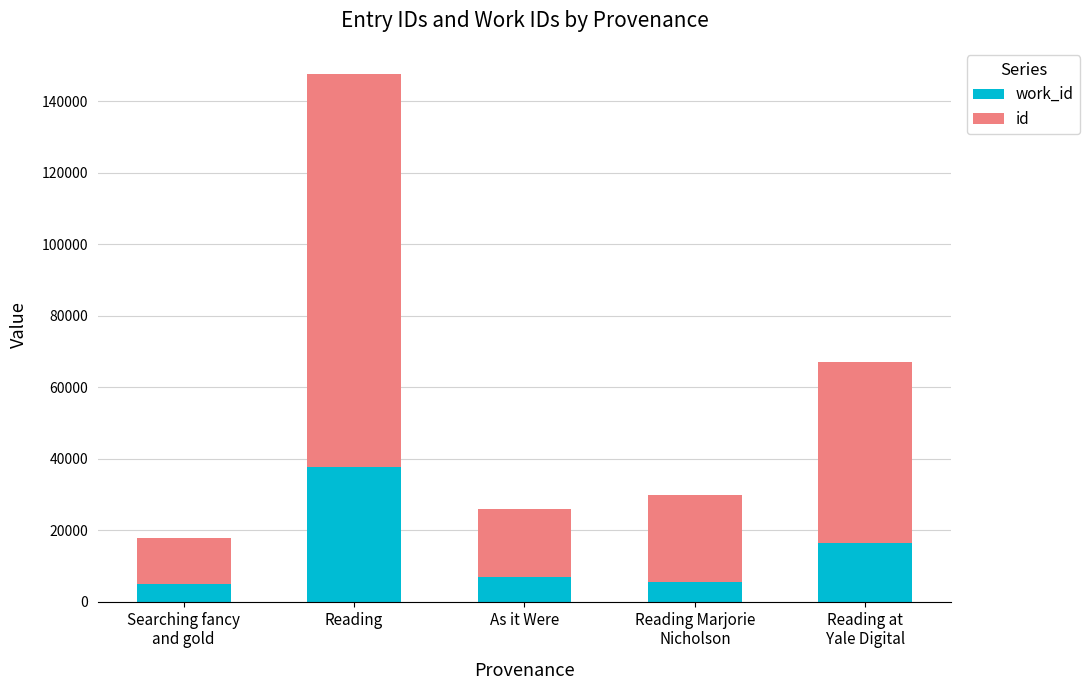

How many bars are there in total?

5